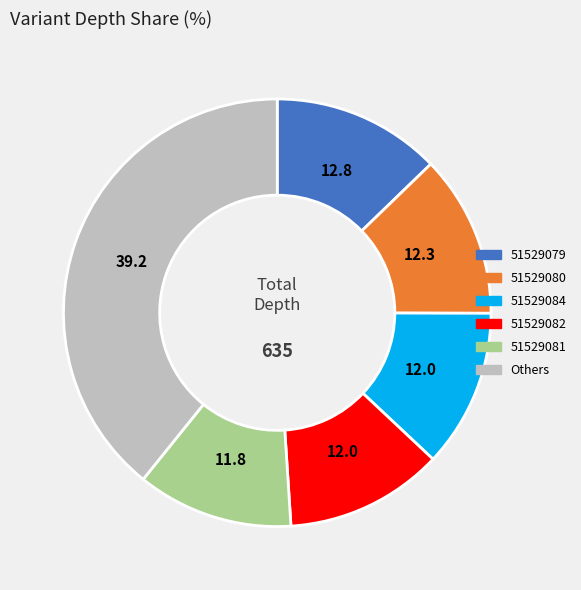

How many segments does this pie chart have?

6